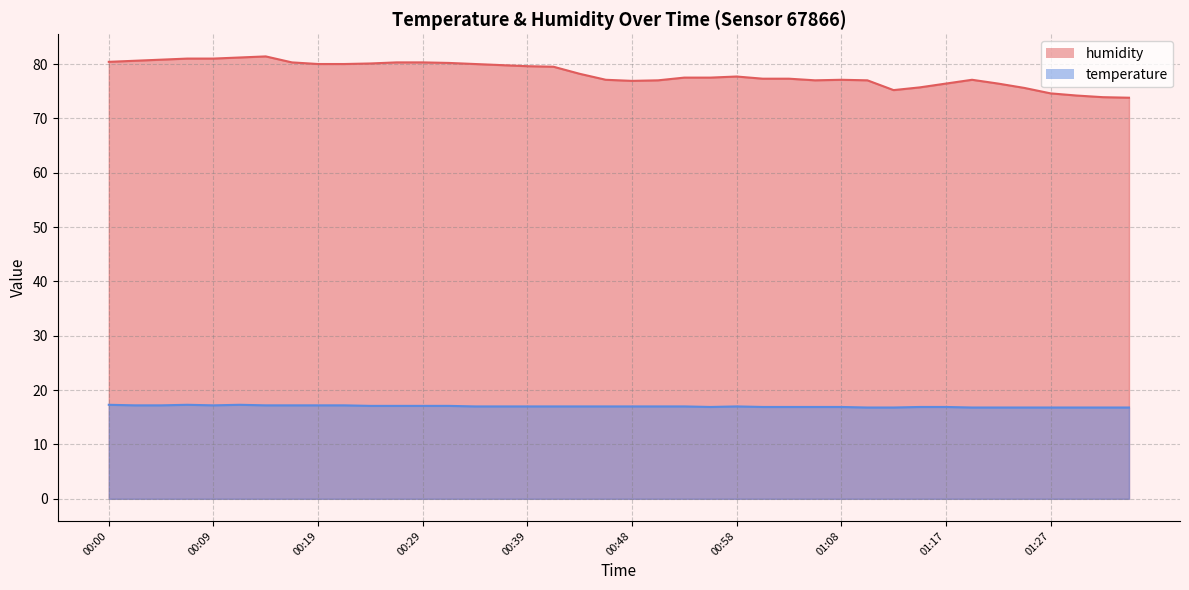

Reading left to right, extract all data points from this chart.

humidity: 80.4	80.6	80.8	81.0	81.0	81.2	81.4	80.3	80.0	80.0	80.1	80.3	80.3	80.2	80.0	79.8	79.6	79.5	78.2	77.1	76.9	77.0	77.5	77.5	77.7	77.3	77.3	77.0	77.1	77.0	75.2	75.7	76.4	77.1	76.4	75.6	74.6	74.2	73.9	73.8
temperature: 17.3	17.2	17.2	17.3	17.2	17.3	17.2	17.2	17.2	17.2	17.1	17.1	17.1	17.1	17.0	17.0	17.0	17.0	17.0	17.0	17.0	17.0	17.0	16.9	17.0	16.9	16.9	16.9	16.9	16.8	16.8	16.9	16.9	16.8	16.8	16.8	16.8	16.8	16.8	16.8